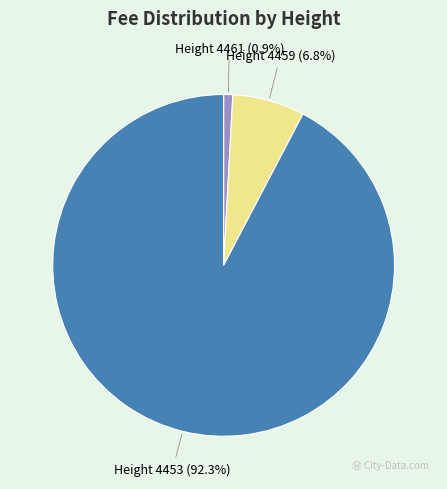

To the nearest percent, what is the average slice percentage?

33%